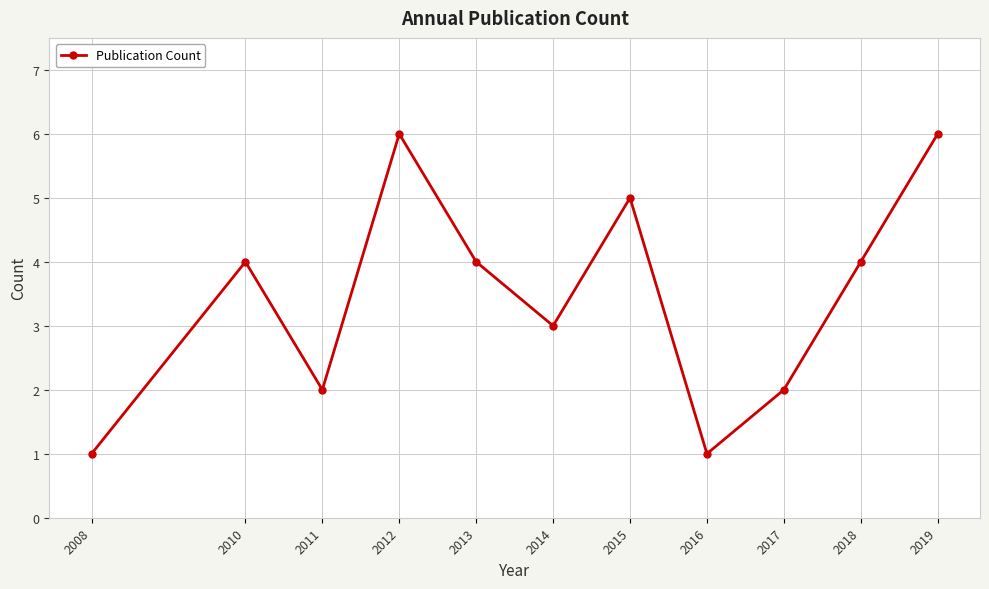

What is the maximum value shown in the chart?

6